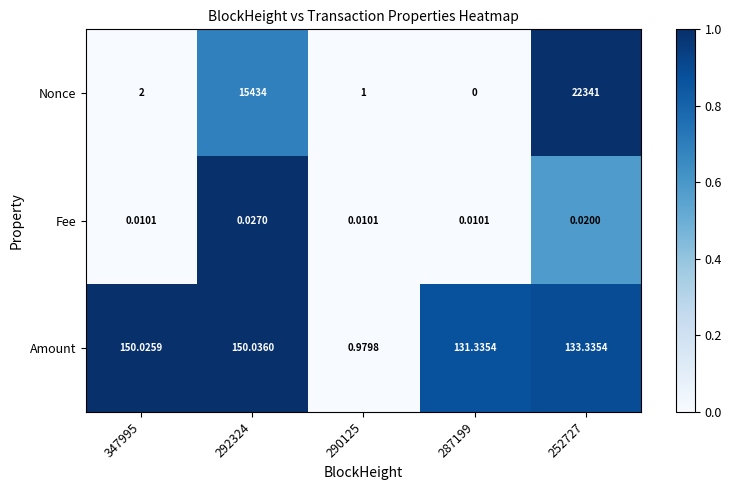

Rank the series at 252727 from highest to lowest value.

Nonce, Amount, Fee